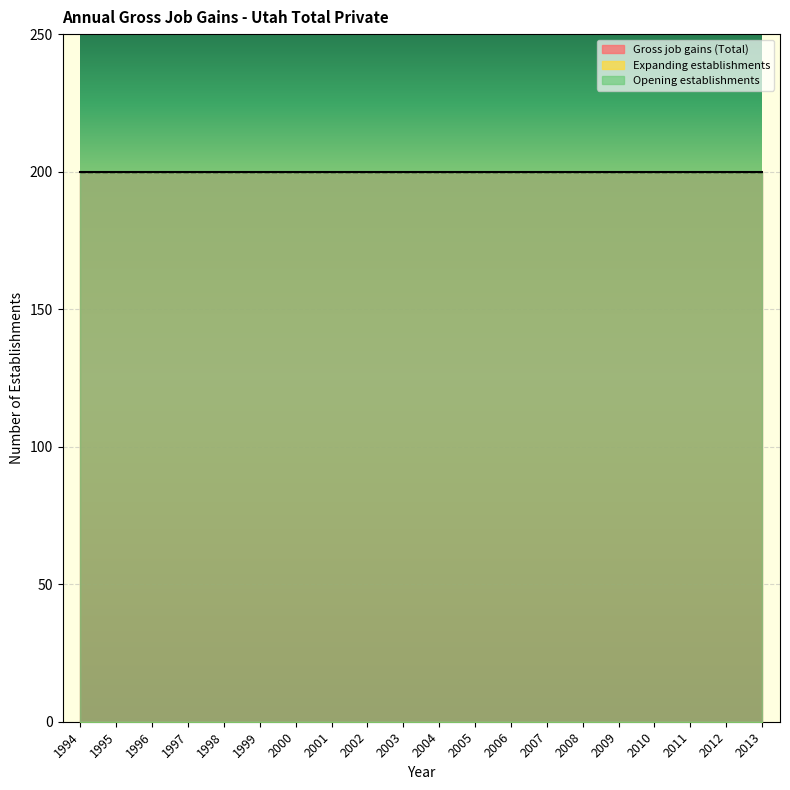

What is the highest value of the Opening establishments series?

200